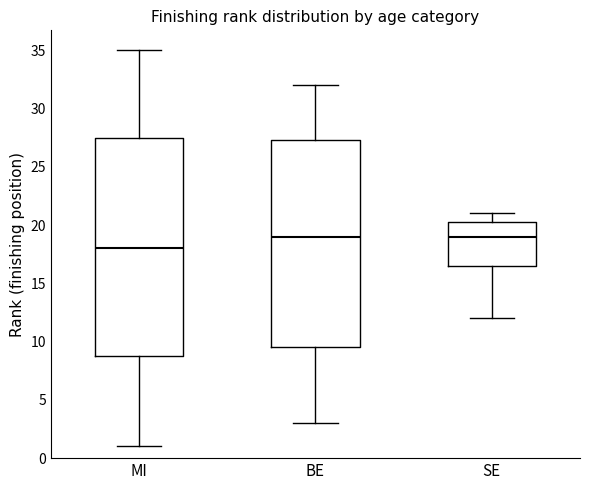

Reading left to right, transcribe this box plot: for each box, give where its median line is, the range the box spans, and where its two whiskers end, as read against the y-axis. The values are not printed on the chart, so give them approximately, as read against the axis.

MI: median 18.0, box 9.0 to 27.5, whiskers 1.0 to 35.0
BE: median 19.0, box 9.5 to 27.5, whiskers 3.0 to 32.0
SE: median 19.0, box 16.5 to 20.5, whiskers 12.0 to 21.0